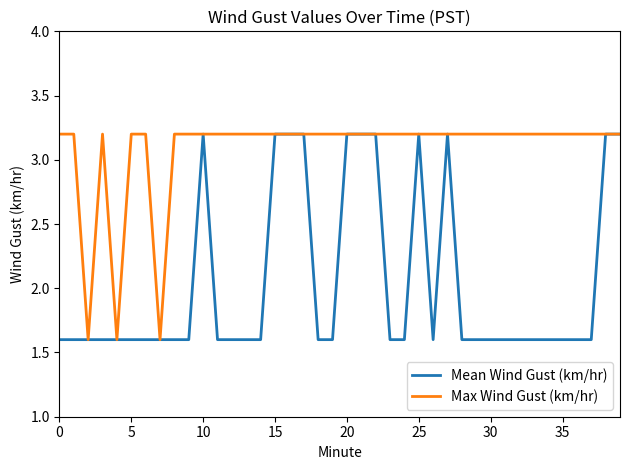

What is the smallest value displayed?

1.6